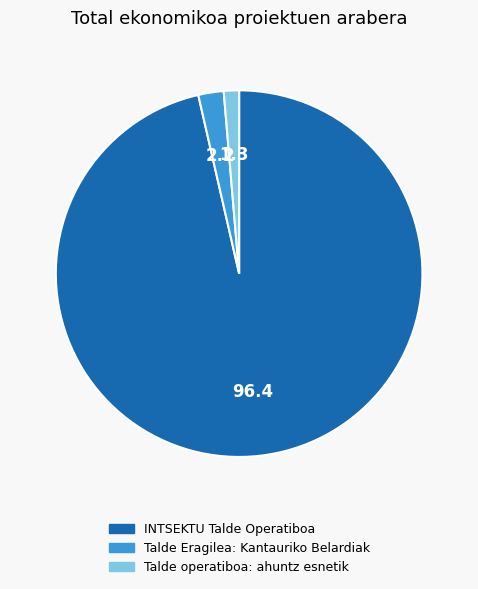

What is the largest slice in the pie chart?

INTSEKTU Talde Operatiboa